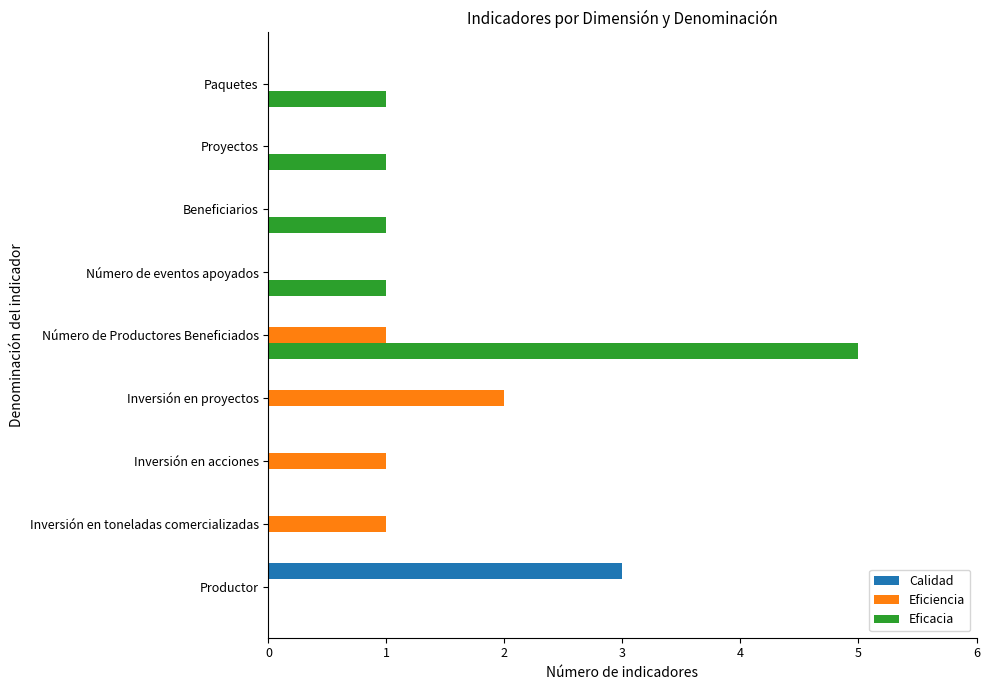

Is it true that Eficiencia equals 4 at Inversión en proyectos?

False